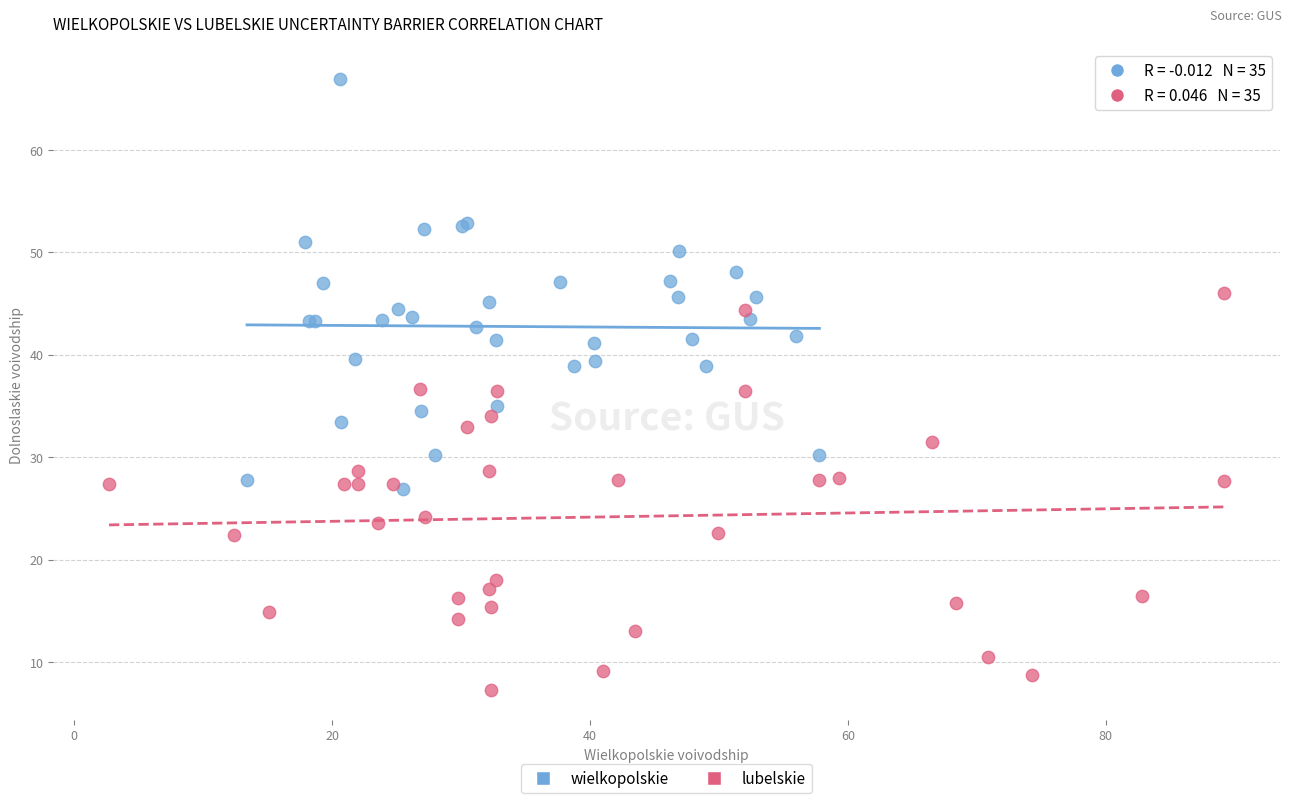

Which series has the widest spread of Y values?

wielkopolskie